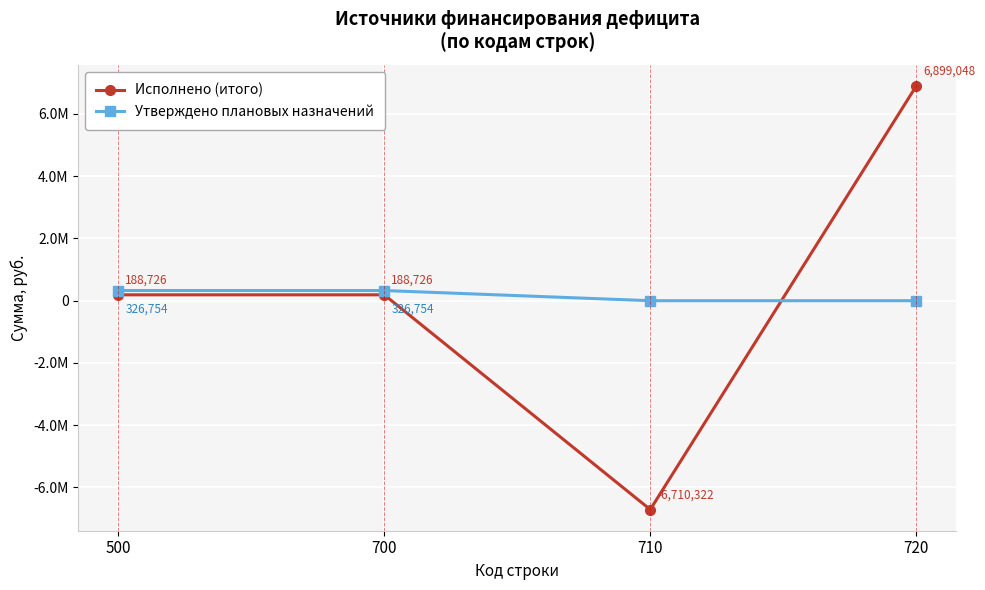

What are all the series names shown in the legend?

Исполнено (итого), Утверждено плановых назначений